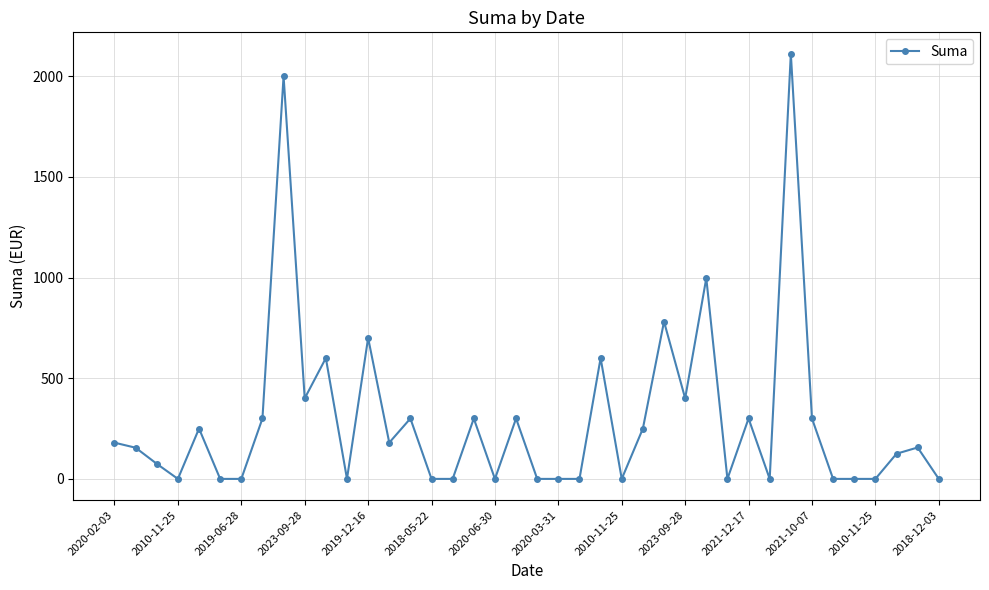

What is the difference between the maximum and second lowest values?

2112.0